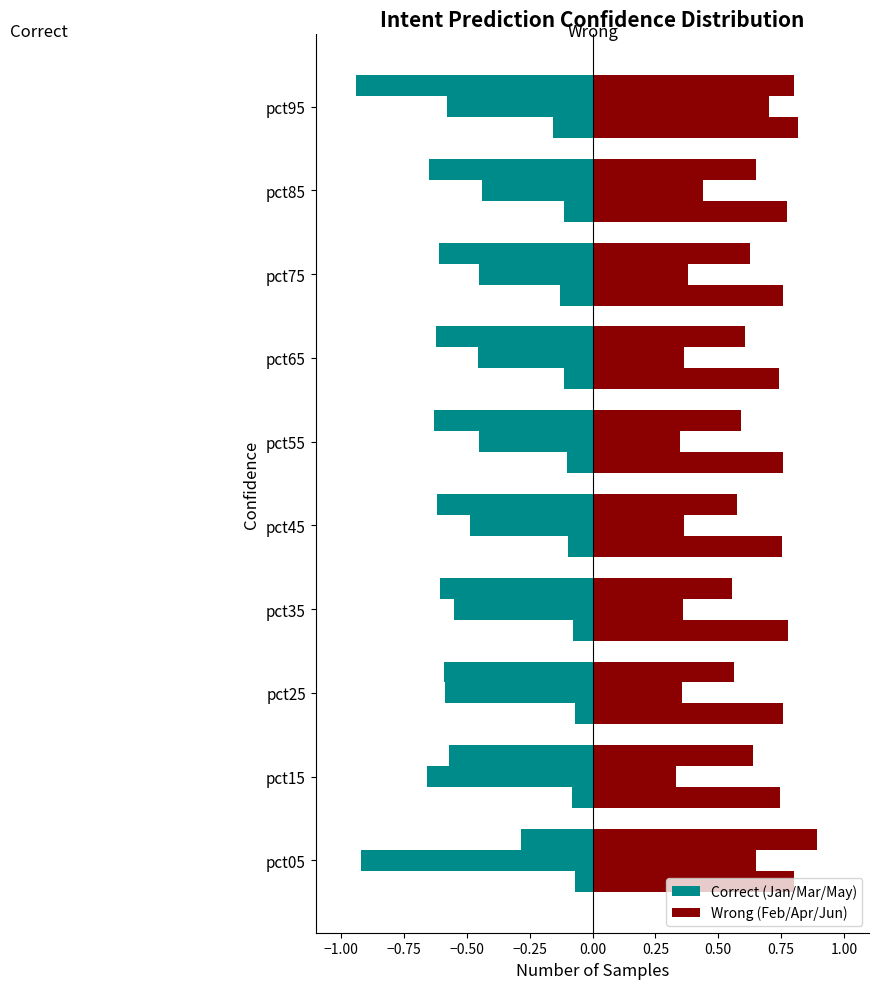

Rank the series by their maximum value, from highest to lowest.

Feb, Jan